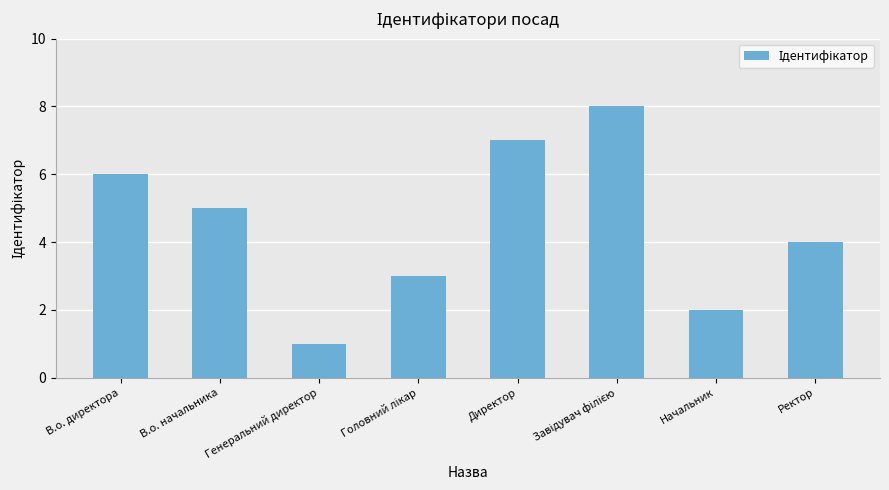

Where does the data first go above 5?

В.о. директора